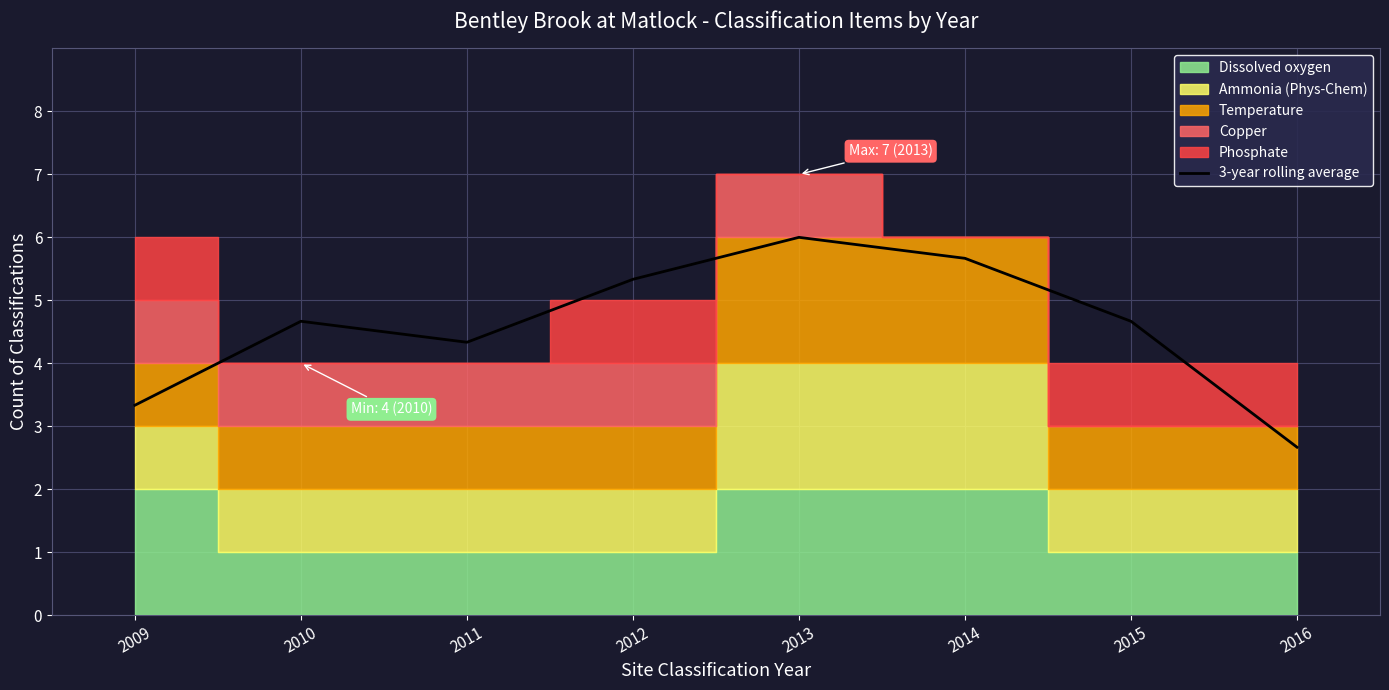

What is the sum of the values at 2012 and 2016?

8.0